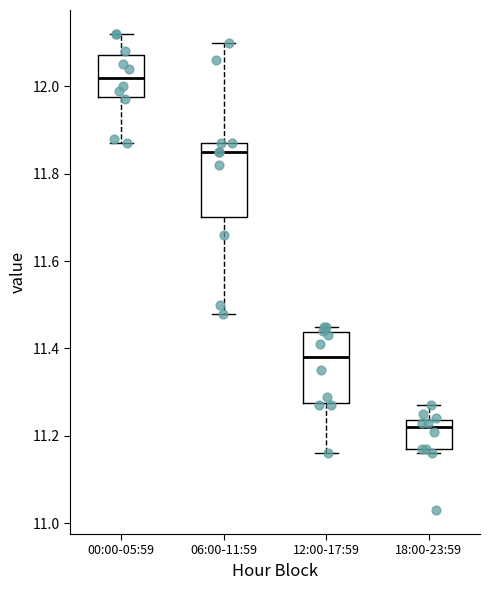

Reading left to right, transcribe this box plot: for each box, give where its median line is, the range the box spans, and where its two whiskers end, as read against the y-axis. The values are not printed on the chart, so give them approximately, as read against the axis.

00:00-05:59: median 12.02, box 11.98 to 12.08, whiskers 11.88 to 12.12
06:00-11:59: median 11.86, box 11.70 to 11.88, whiskers 11.48 to 12.10
12:00-17:59: median 11.38, box 11.28 to 11.44, whiskers 11.16 to 11.46
18:00-23:59: median 11.22, box 11.18 to 11.24, whiskers 11.16 to 11.28